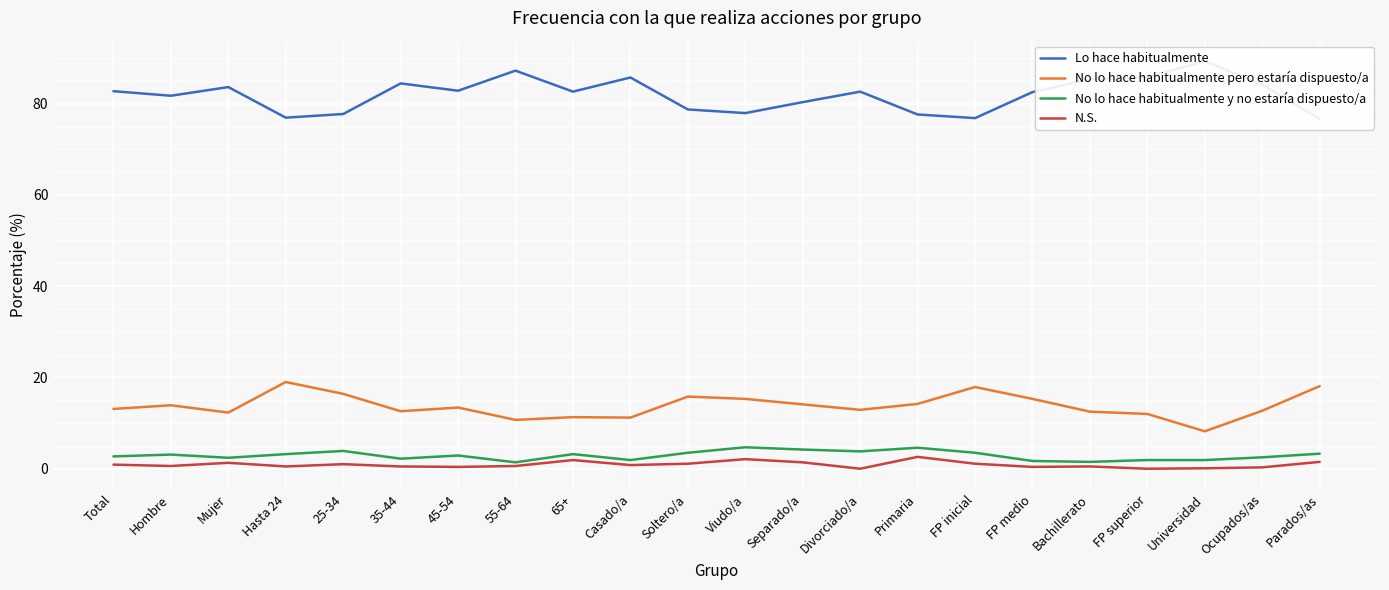

What is the difference between the maximum and minimum values in the No lo hace habitualmente pero estaría dispuesto/a series?

10.8